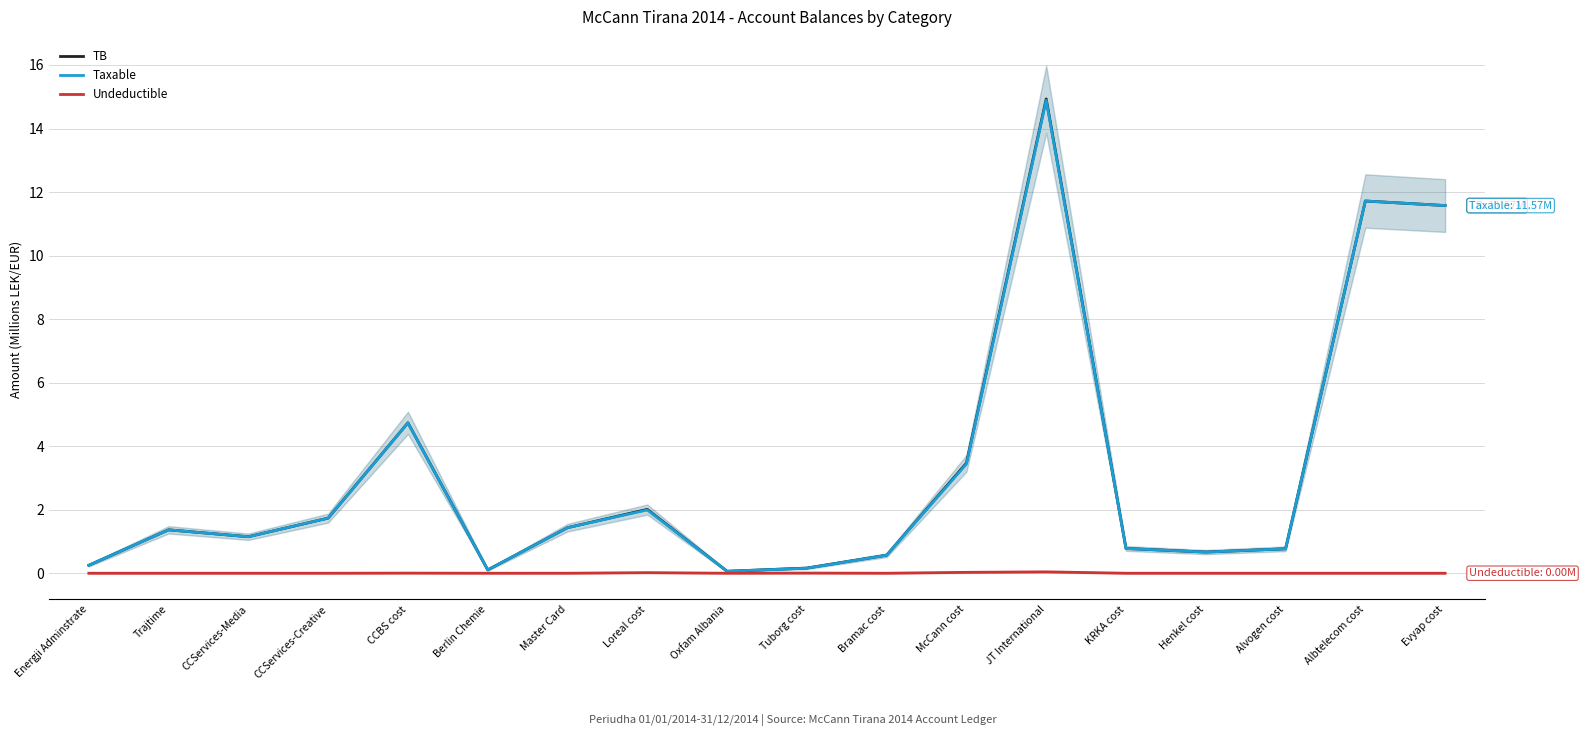

What is the maximum value shown in the chart?

14.9